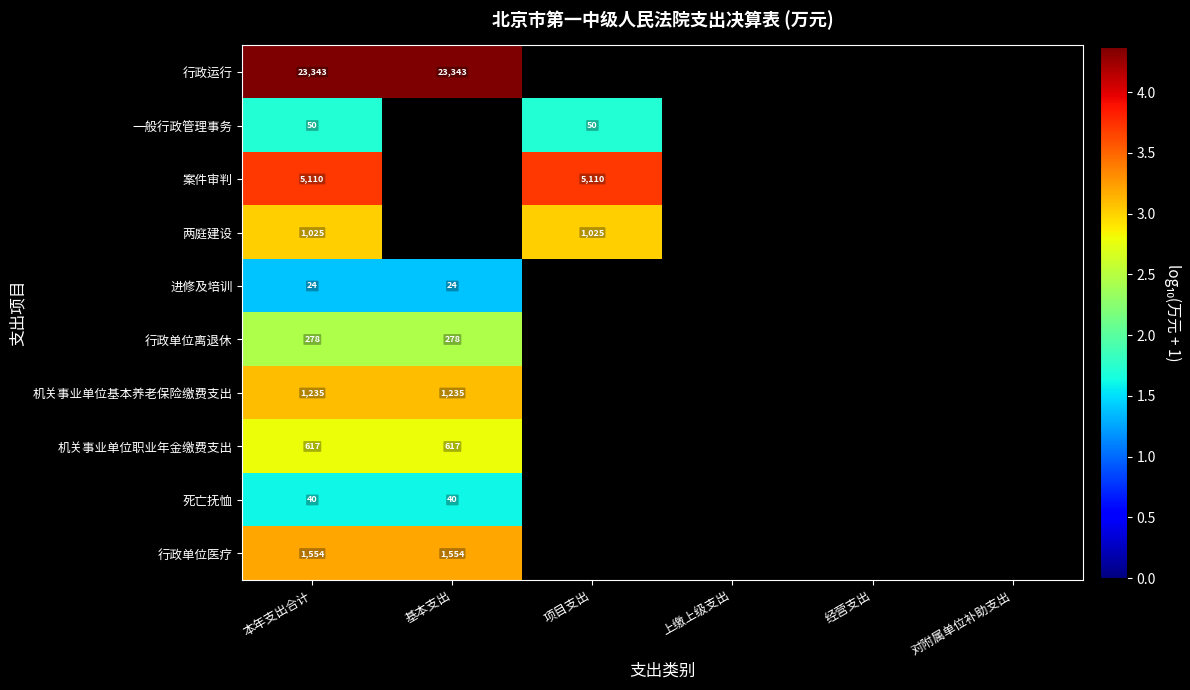

Count the number of data series in this chart.

10